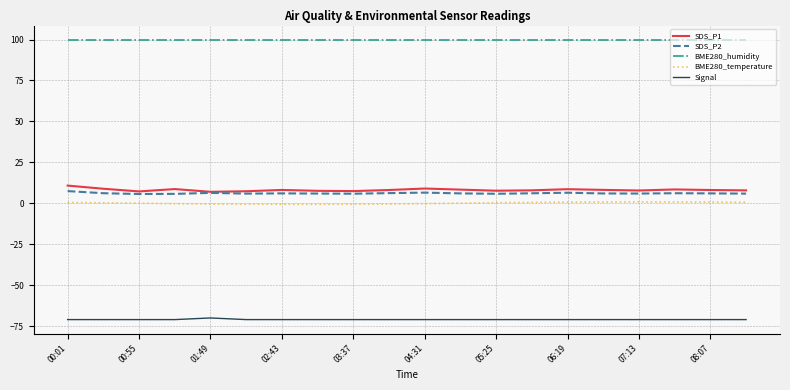

Count the number of data series in this chart.

5